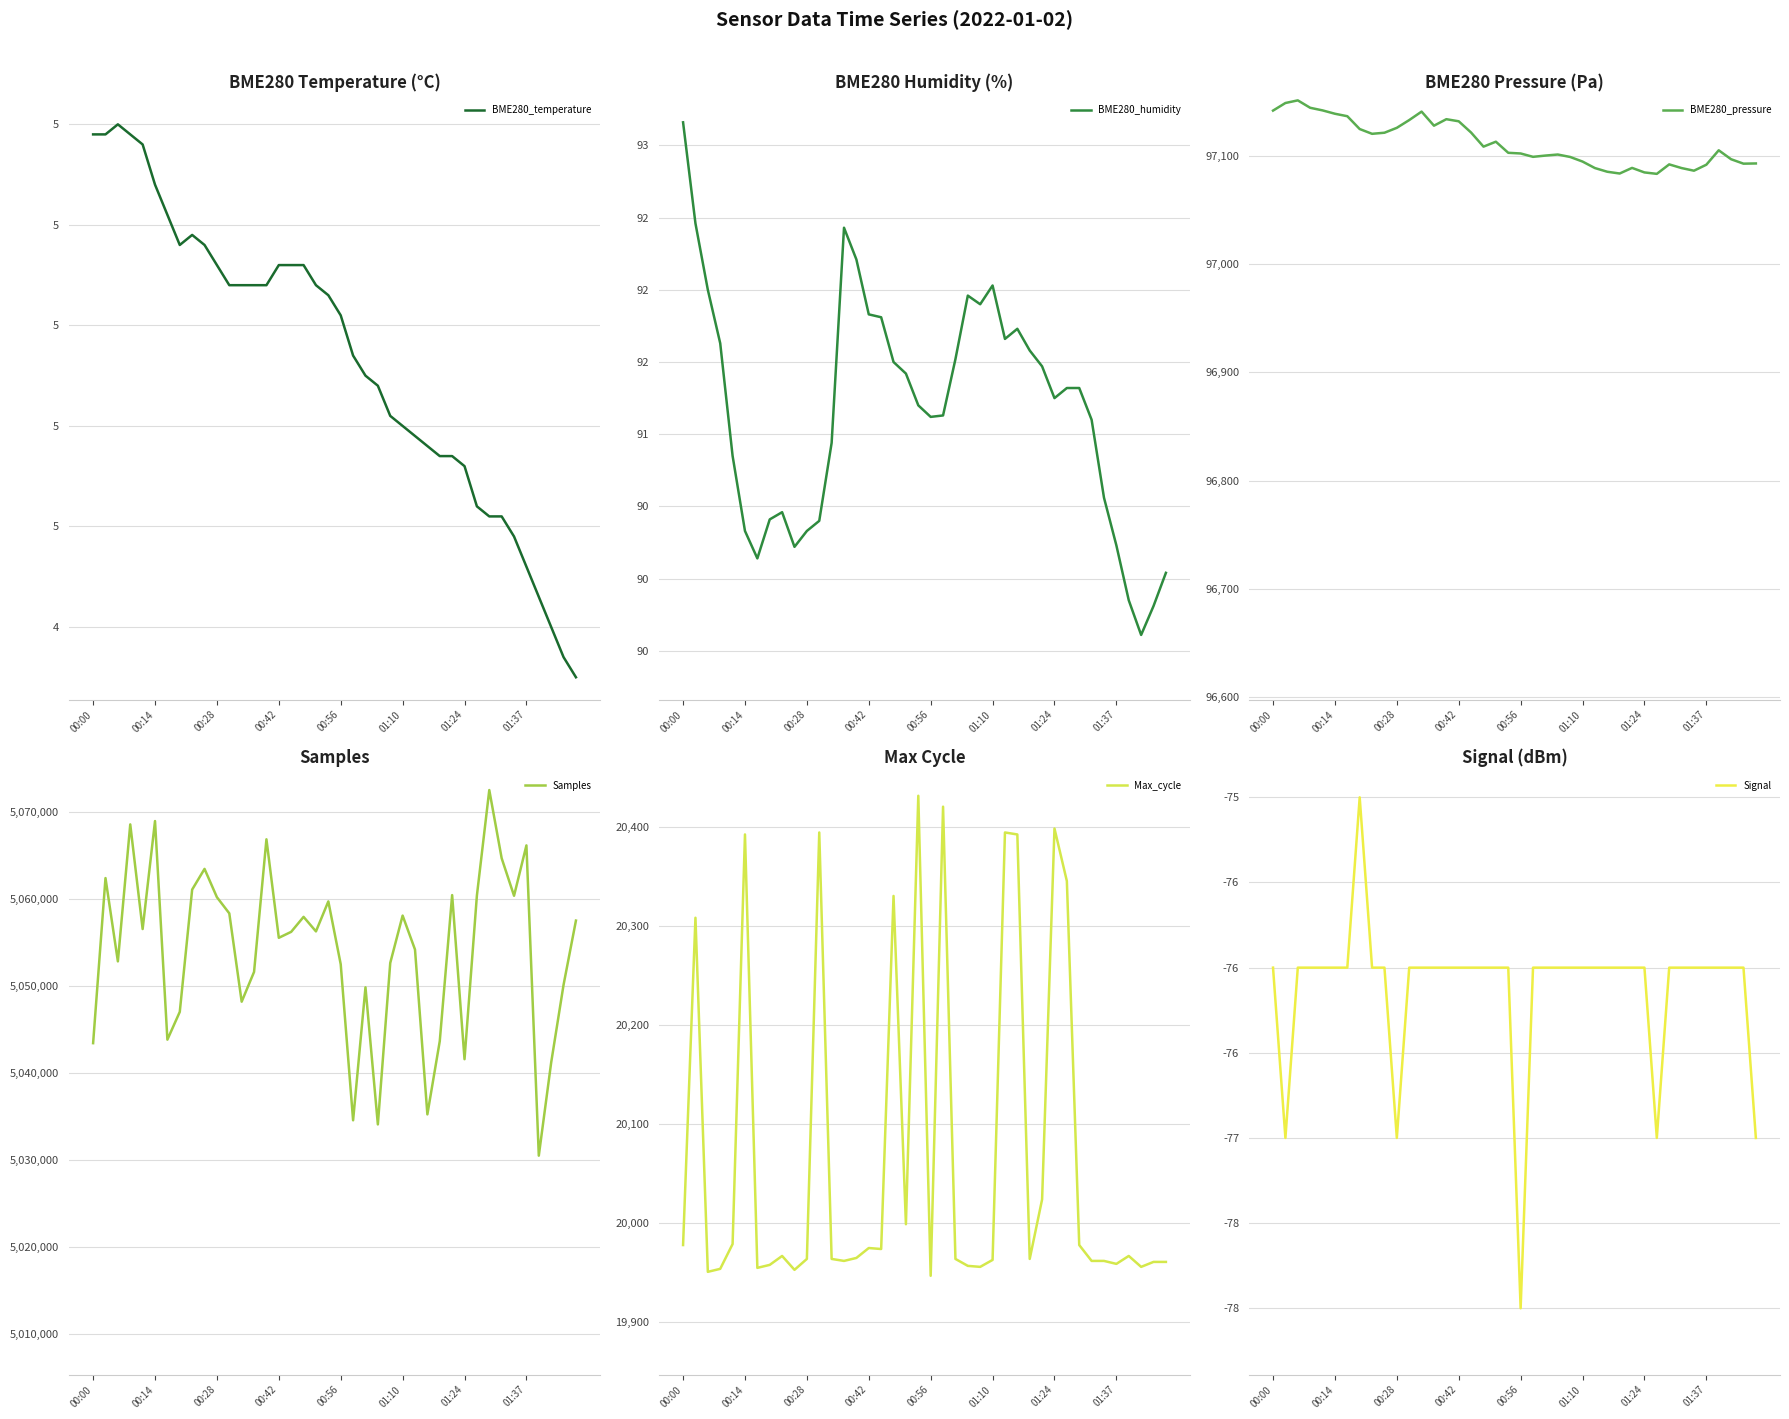

True or false: Samples has more than 0 points higher than both neighbors.

True